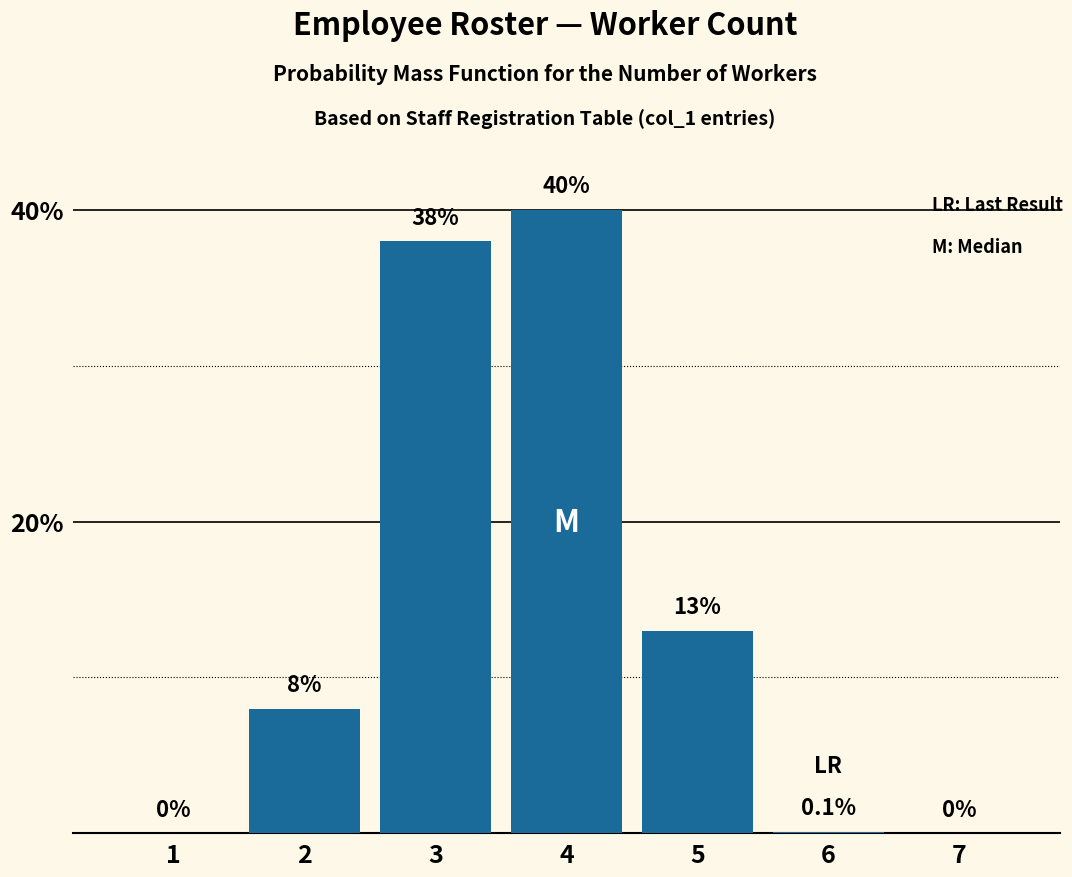

Reading right to left, what are all the values shown in this chart?

7=0.0	6=0.1	5=13.0	4=40.0	3=38.0	2=8.0	1=0.0